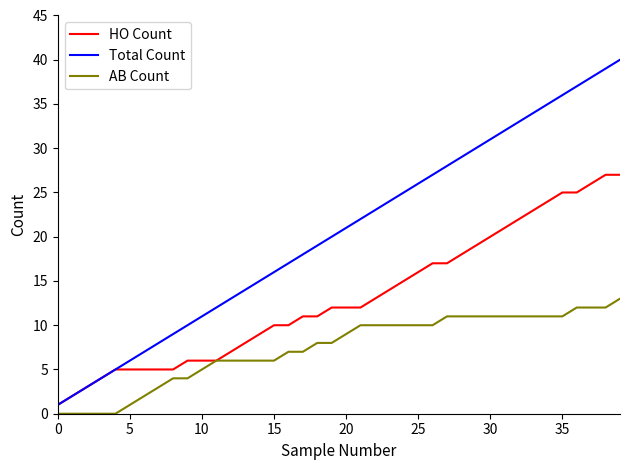

True or false: Total Count and AB Count cross at least once.

False